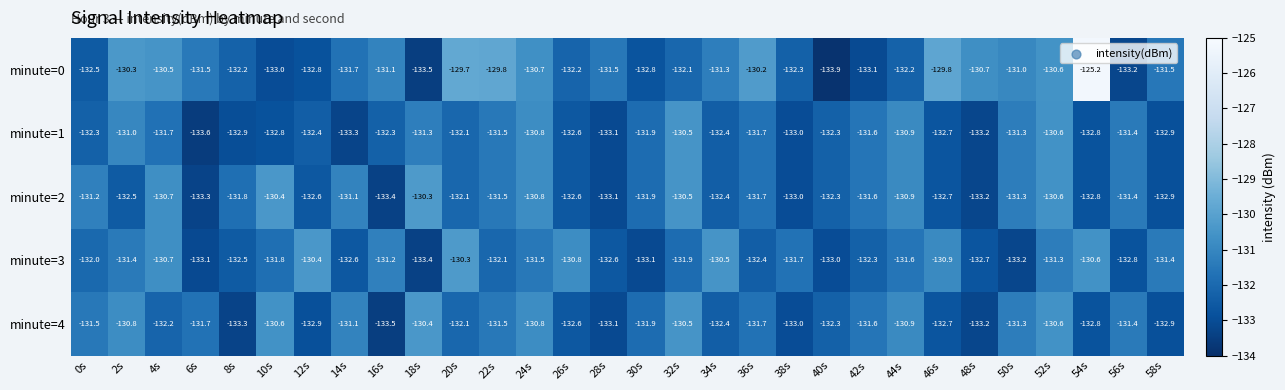

Which label corresponds to the smallest value in the chart?

40s